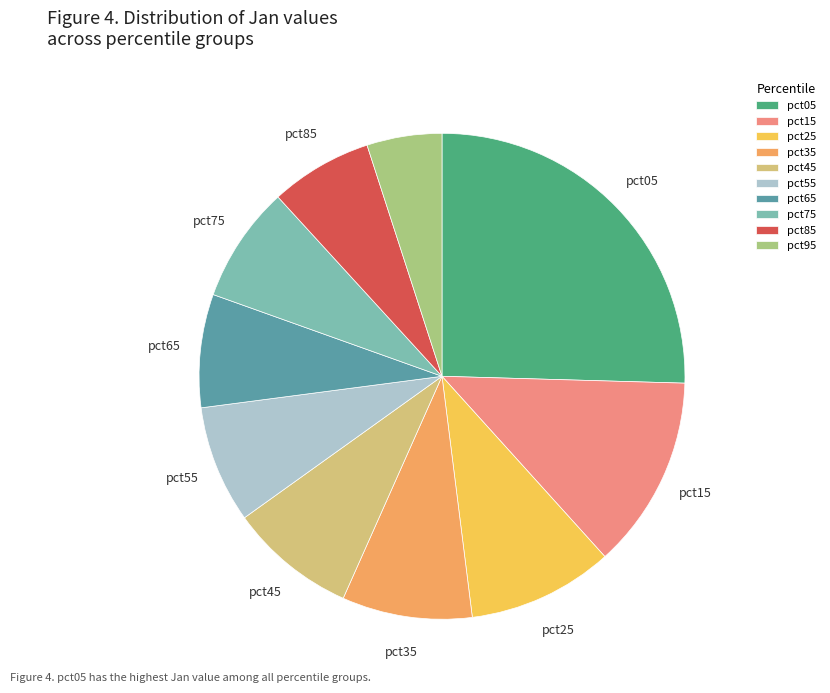

True or false: pct95 accounts for 17% of the total.

False